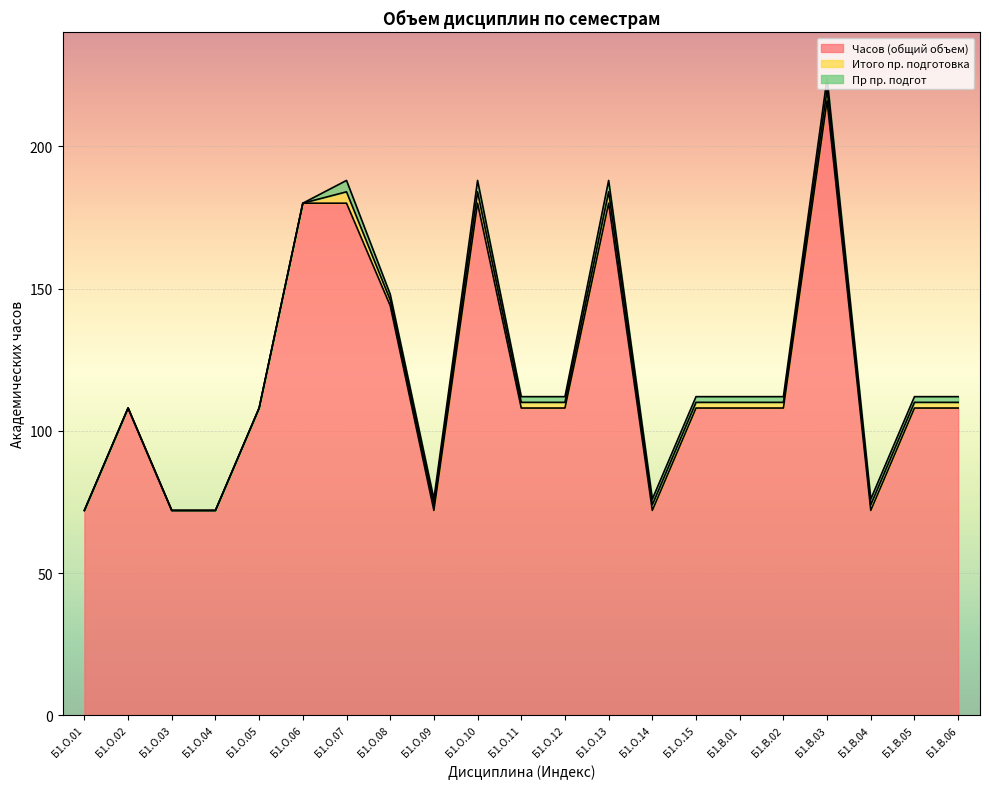

Reading right to left, list all the values displayed in this chart.

Часов (общий объем): Б1.В.06=108	Б1.В.05=108	Б1.В.04=72	Б1.В.03=216	Б1.В.02=108	Б1.В.01=108	Б1.О.15=108	Б1.О.14=72	Б1.О.13=180	Б1.О.12=108	Б1.О.11=108	Б1.О.10=180	Б1.О.09=72	Б1.О.08=144	Б1.О.07=180	Б1.О.06=180	Б1.О.05=108	Б1.О.04=72	Б1.О.03=72	Б1.О.02=108	Б1.О.01=72
Итого пр. подготовка: Б1.В.06=2	Б1.В.05=2	Б1.В.04=2	Б1.В.03=4	Б1.В.02=2	Б1.В.01=2	Б1.О.15=2	Б1.О.14=2	Б1.О.13=4	Б1.О.12=2	Б1.О.11=2	Б1.О.10=4	Б1.О.09=2	Б1.О.08=2	Б1.О.07=4	Б1.О.06=0	Б1.О.05=0	Б1.О.04=0	Б1.О.03=0	Б1.О.02=0	Б1.О.01=0
Пр пр. подгот: Б1.В.06=2	Б1.В.05=2	Б1.В.04=2	Б1.В.03=4	Б1.В.02=2	Б1.В.01=2	Б1.О.15=2	Б1.О.14=2	Б1.О.13=4	Б1.О.12=2	Б1.О.11=2	Б1.О.10=4	Б1.О.09=2	Б1.О.08=2	Б1.О.07=4	Б1.О.06=0	Б1.О.05=0	Б1.О.04=0	Б1.О.03=0	Б1.О.02=0	Б1.О.01=0